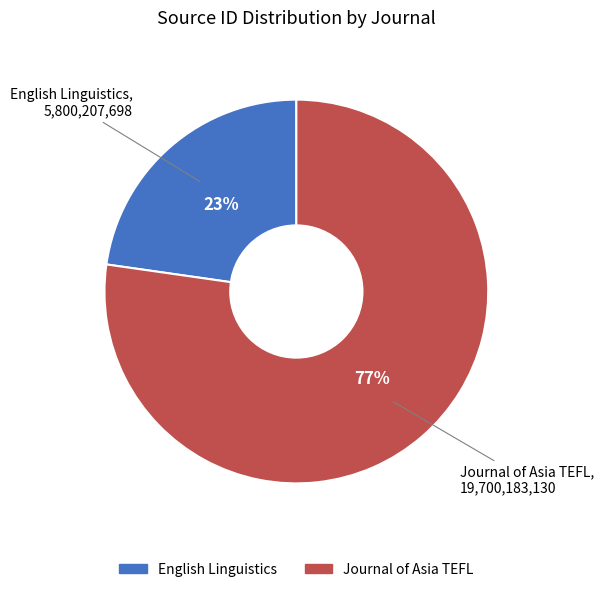

Which category accounts for the majority?

Journal of Asia TEFL